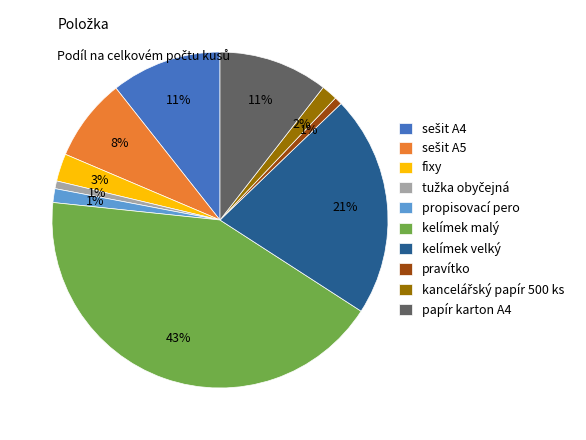

Is it true that pravítko is 1% of the pie?

True